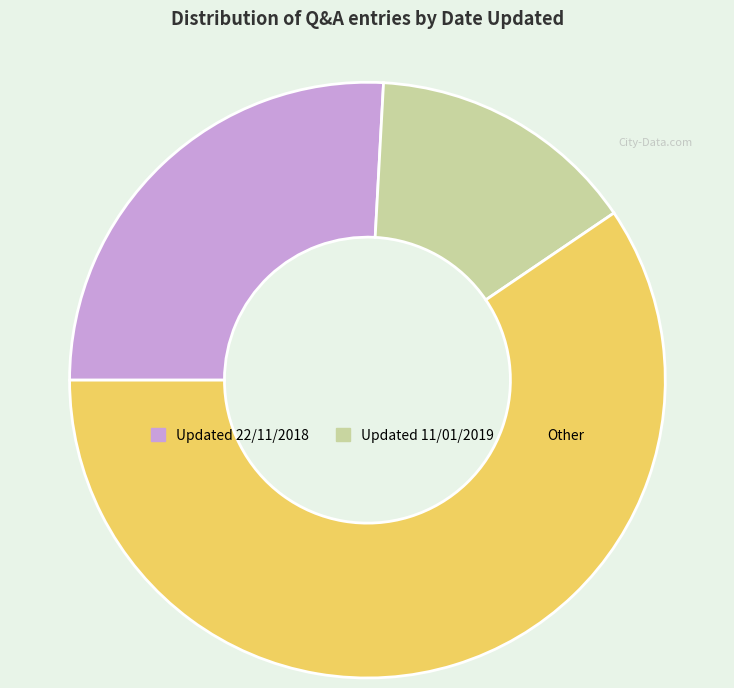

Which has a higher value, Other or Updated 11/01/2019?

Other